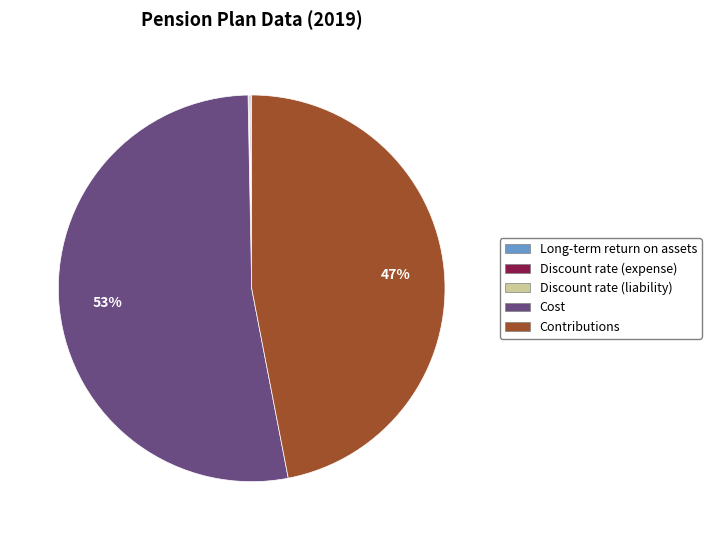

What is the largest slice in the pie chart?

Cost